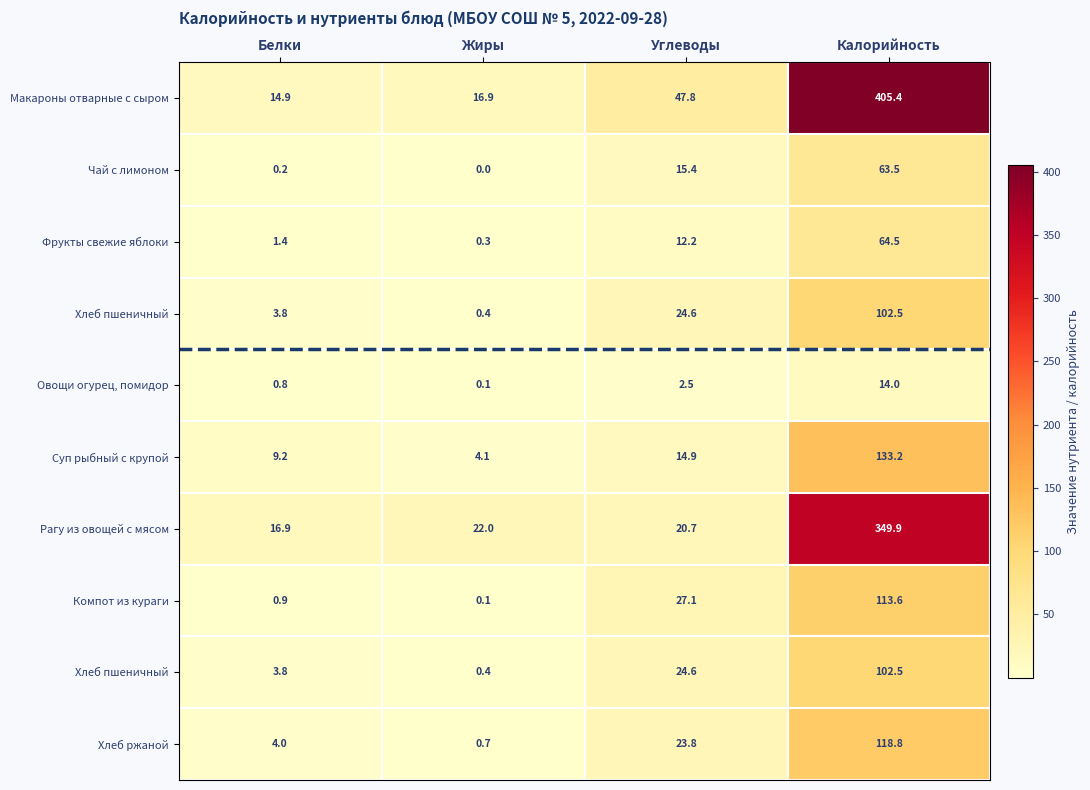

Between Углеводы and Жиры, which is larger?

Углеводы